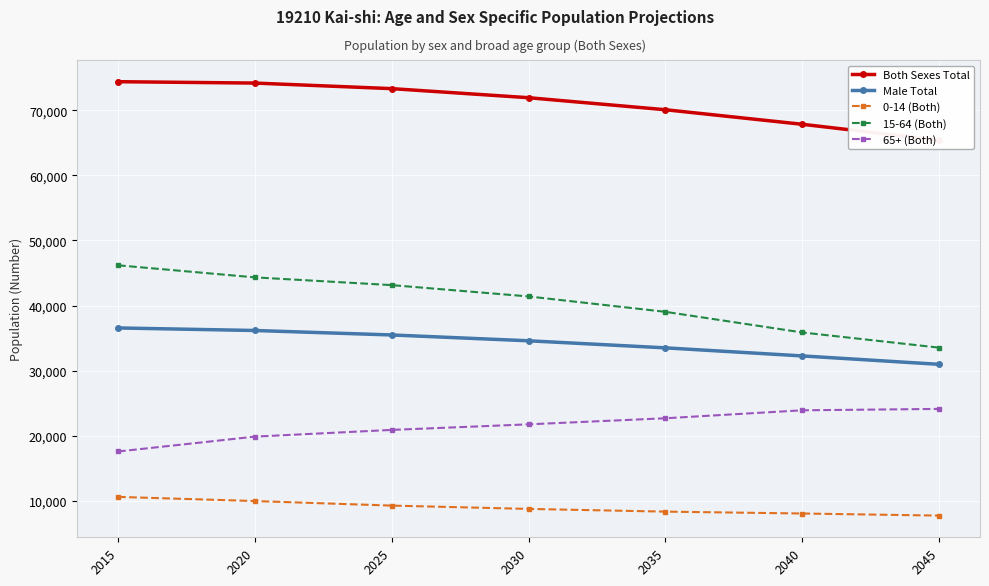

At 2035, list the series in order from largest to smallest.

Both Sexes Total, 15-64 (Both), Male Total, 65+ (Both), 0-14 (Both)